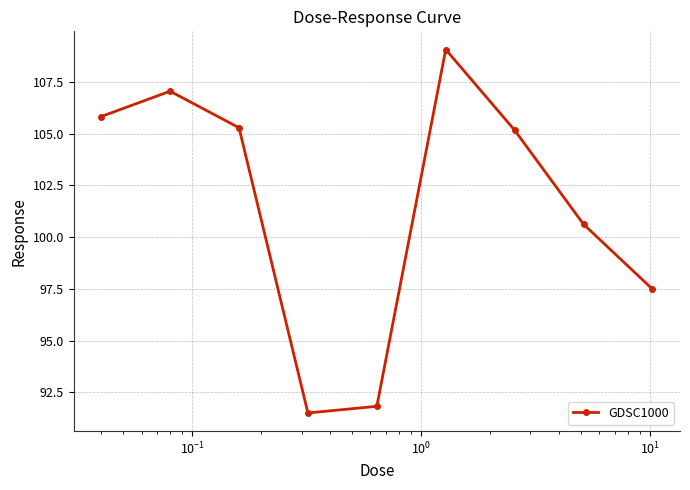

What is the maximum value shown in the chart?

109.1